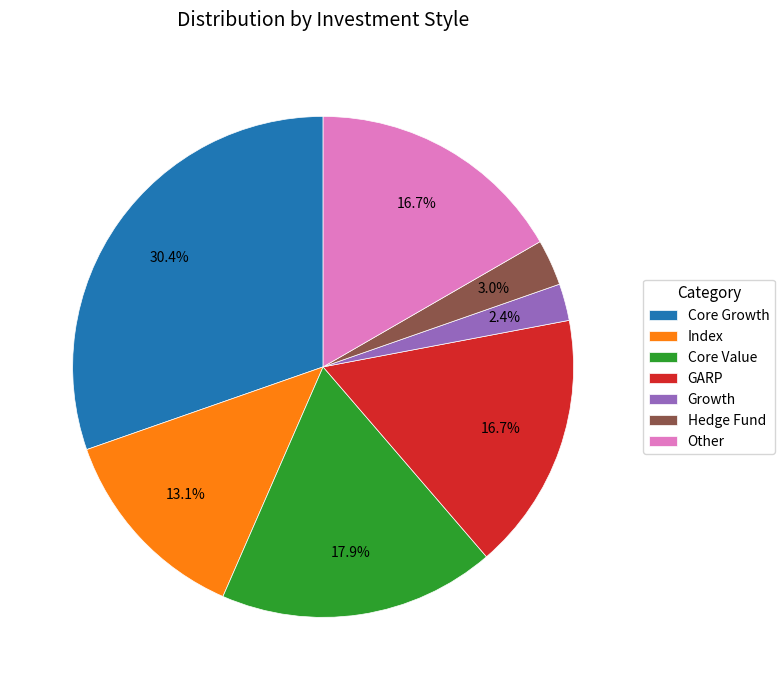

Which category has the biggest portion of the pie?

Core Growth